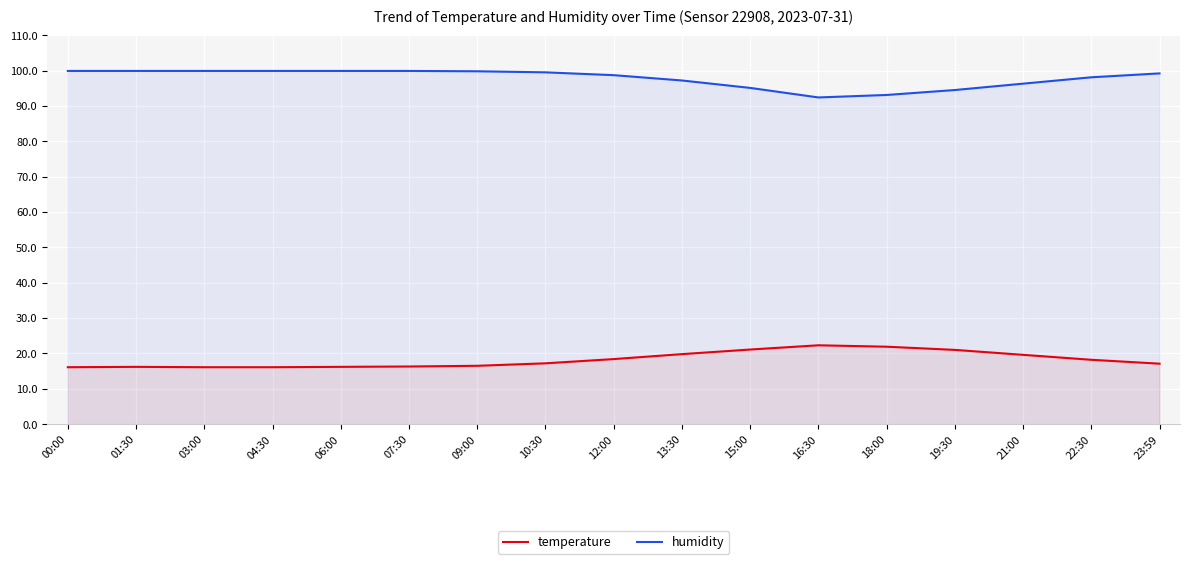

How many lines are shown in the chart?

2